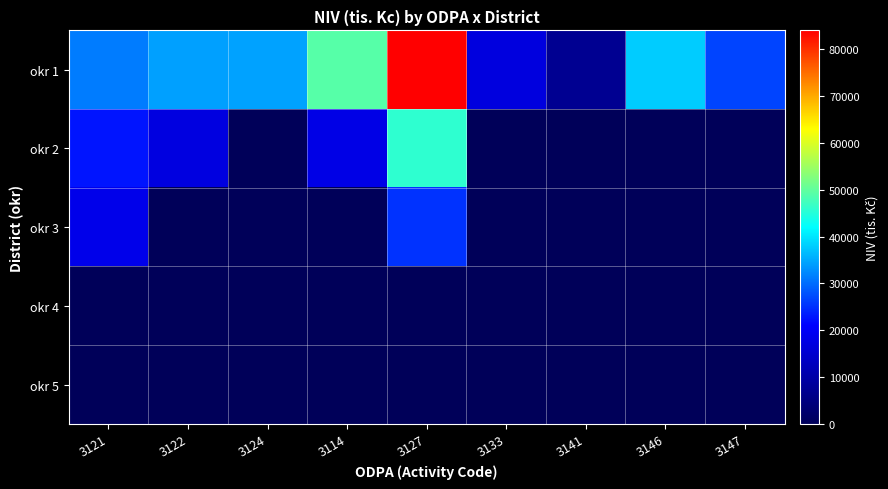

Which series has the widest spread of values?

okr 1